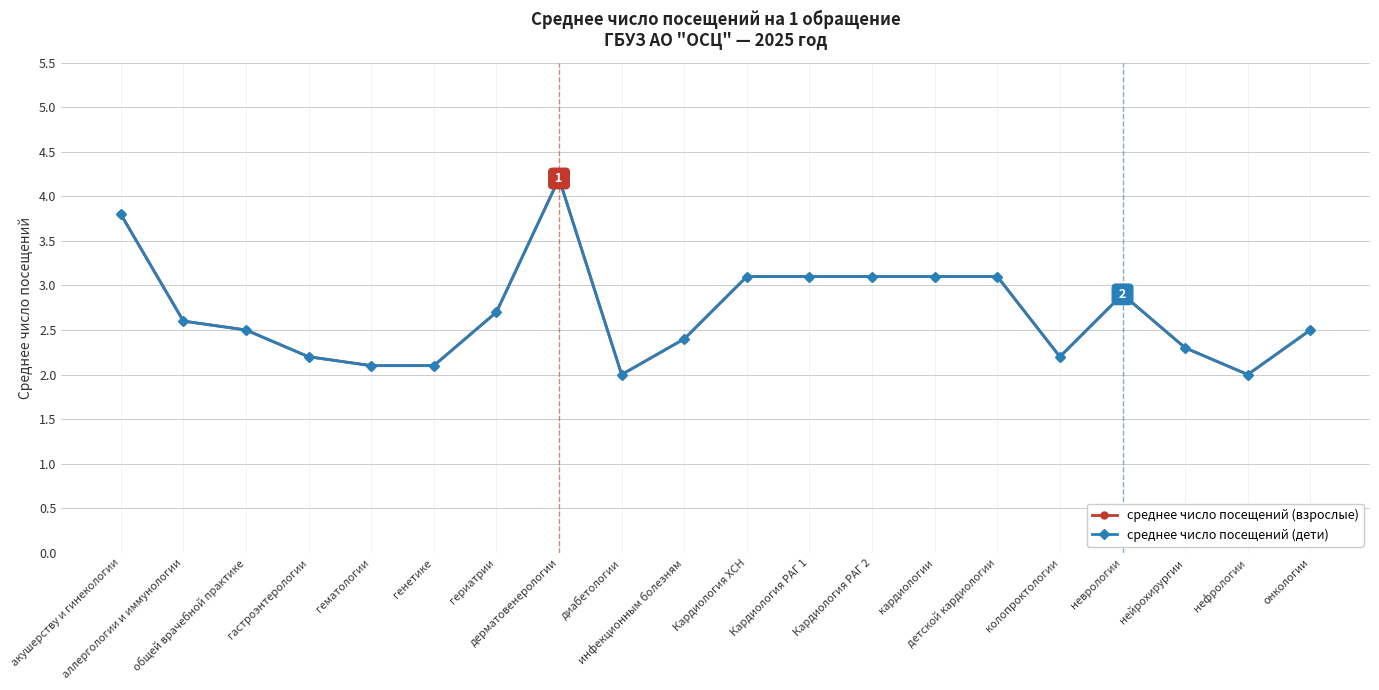

What is the total value across all series at гематологии?

4.2